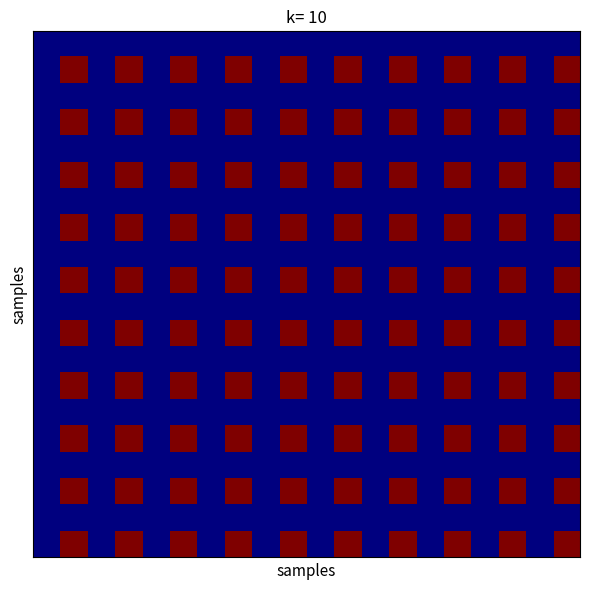

At how many categories does at least one series exceed 4?

10